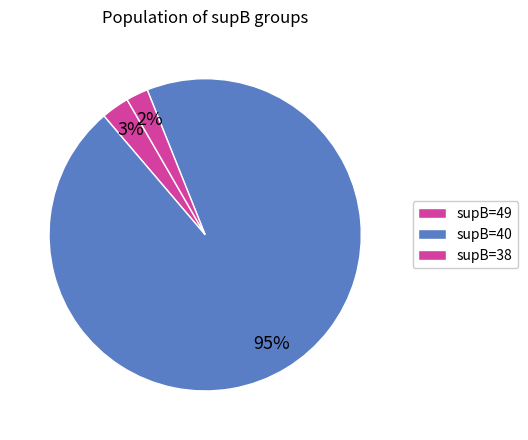

Is there any slice that represents more than half of the pie?

Yes